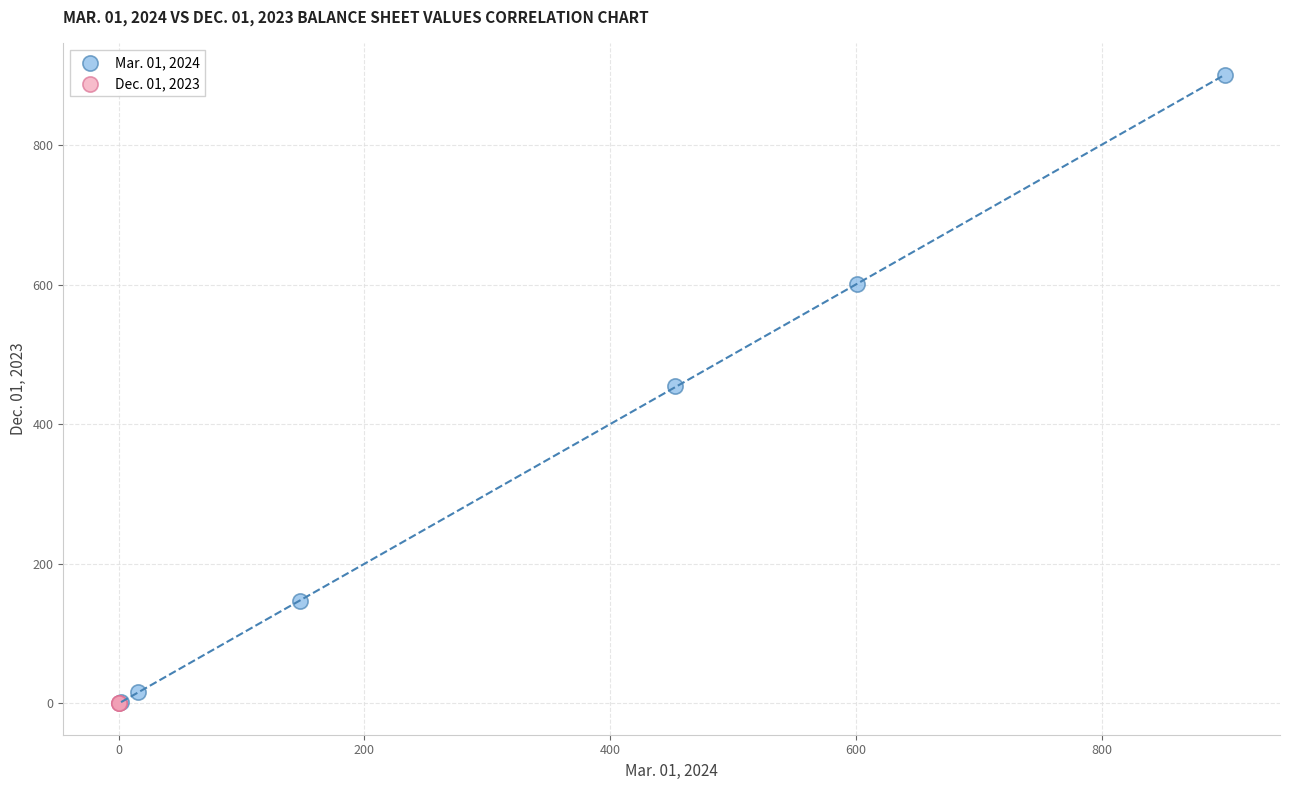

Which series reaches the maximum Y coordinate?

Mar. 01, 2024